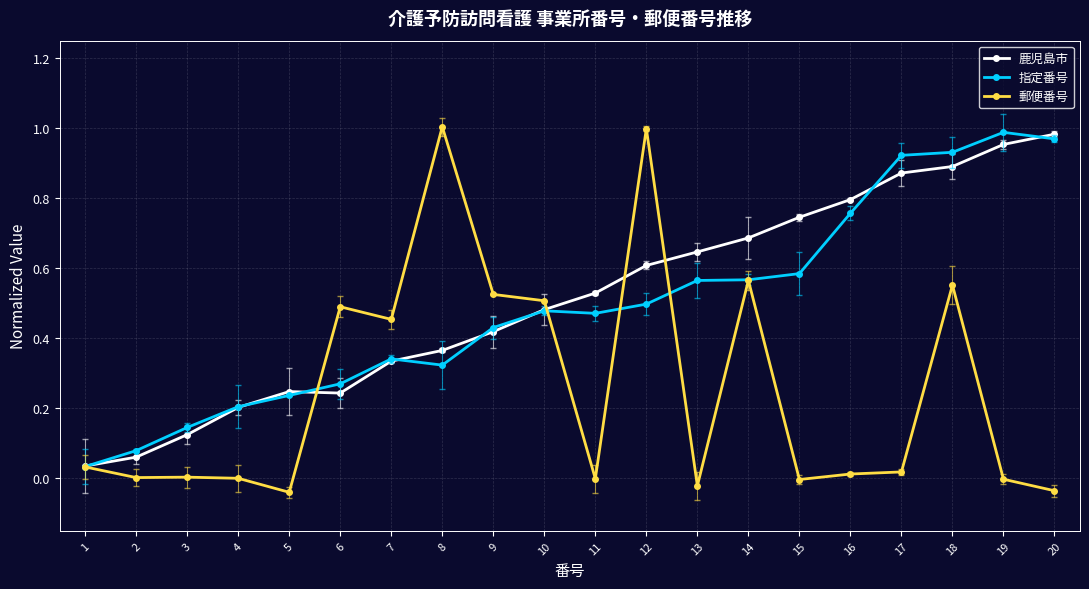

At which label does 鹿児島市 reach its minimum?

1